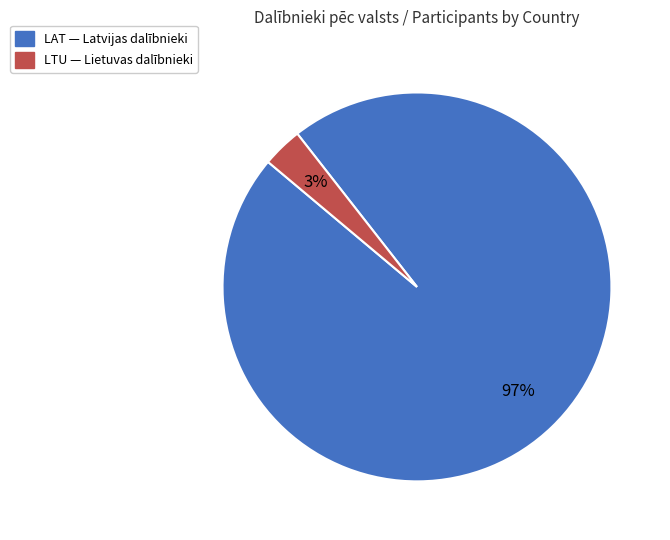

Is there any slice that represents more than half of the pie?

Yes